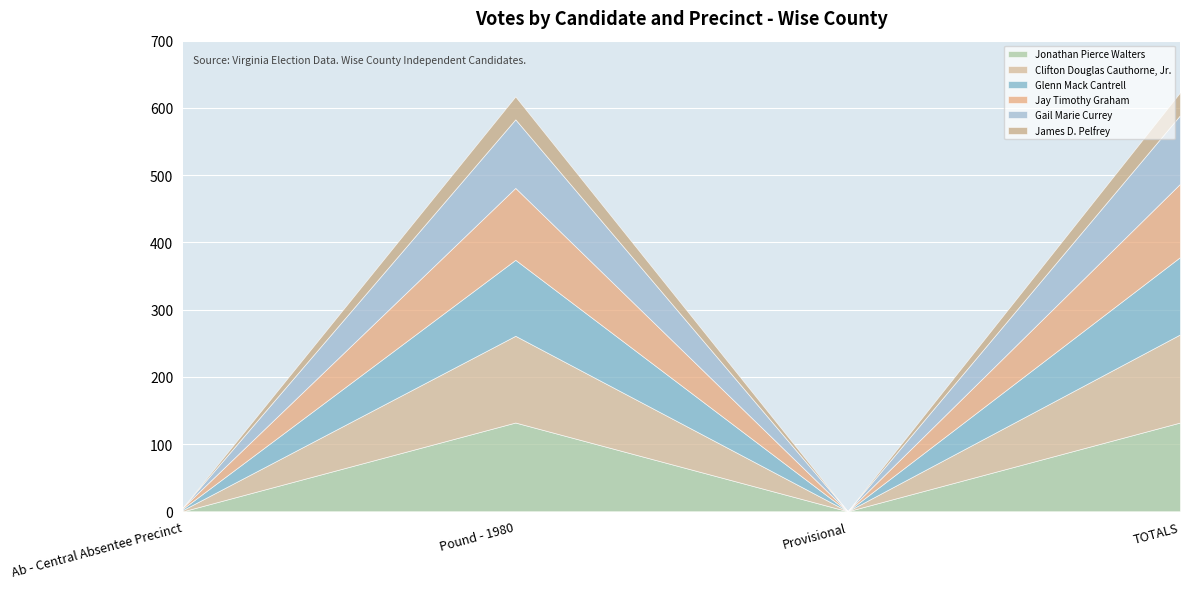

What is the sum of all Glenn Mack Cantrell values?

230